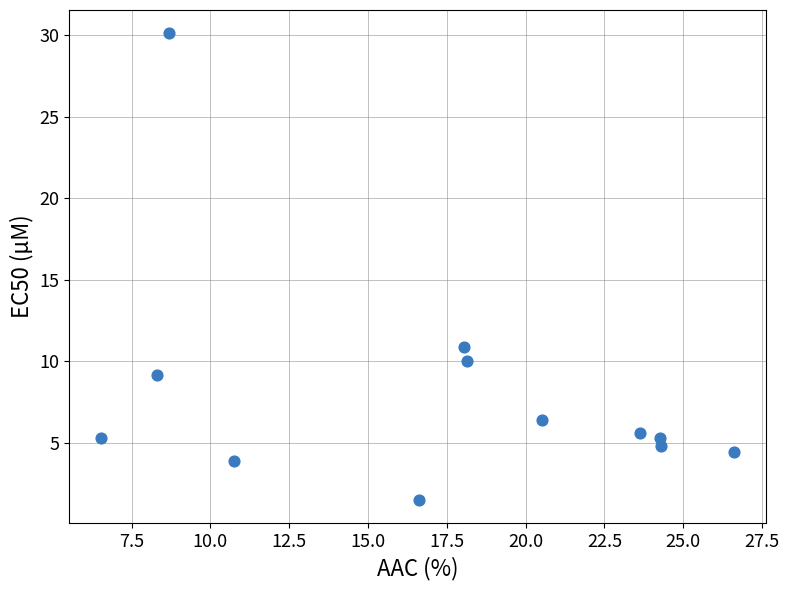

What is the range of Y values (max minus min)?

28.6